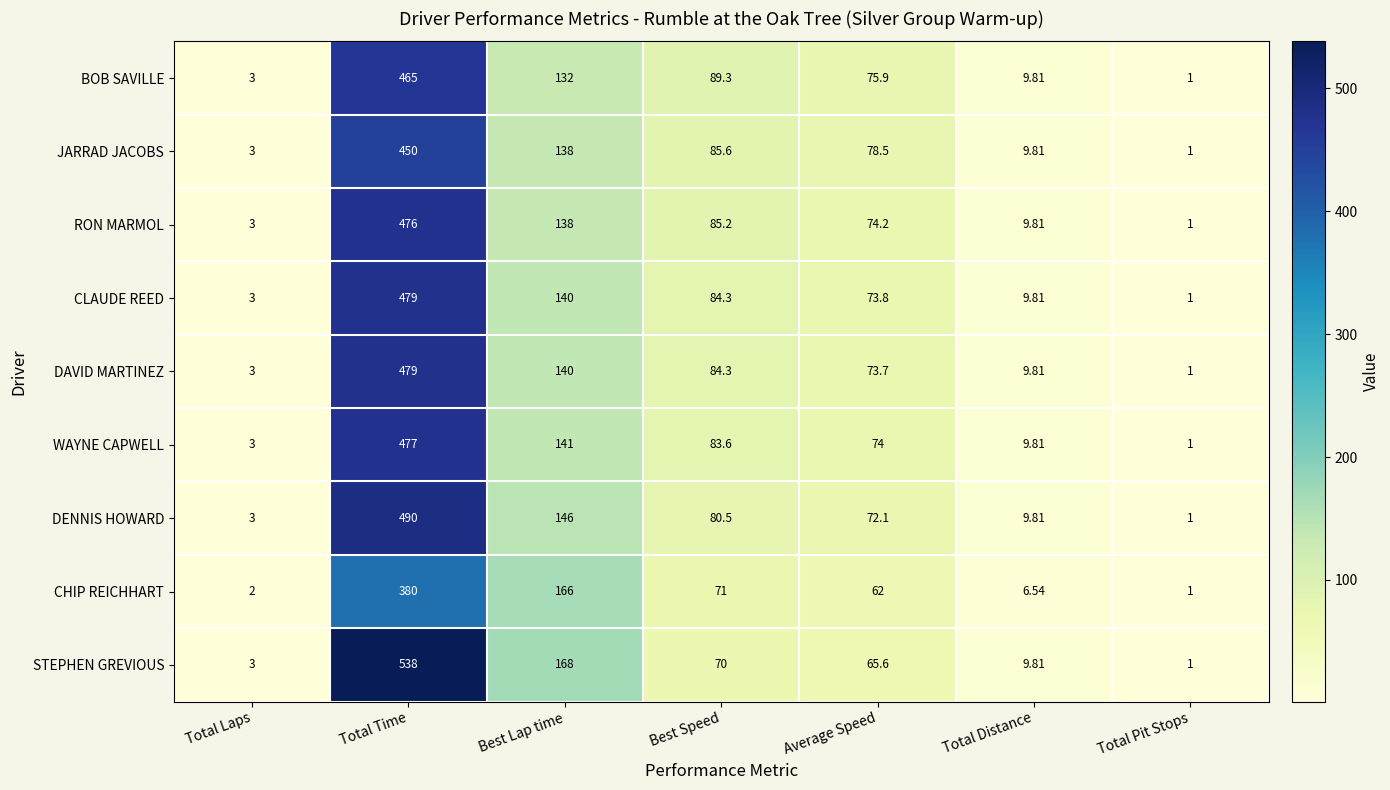

Where does the CHIP REICHHART series first go above 62?

Total Time